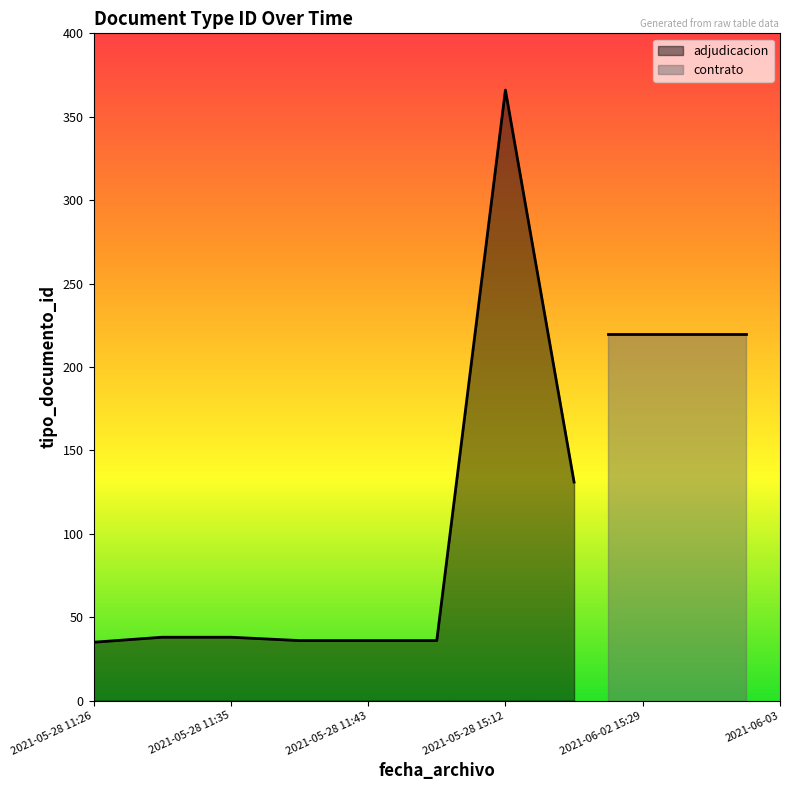

What is the minimum value for adjudicacion?

35